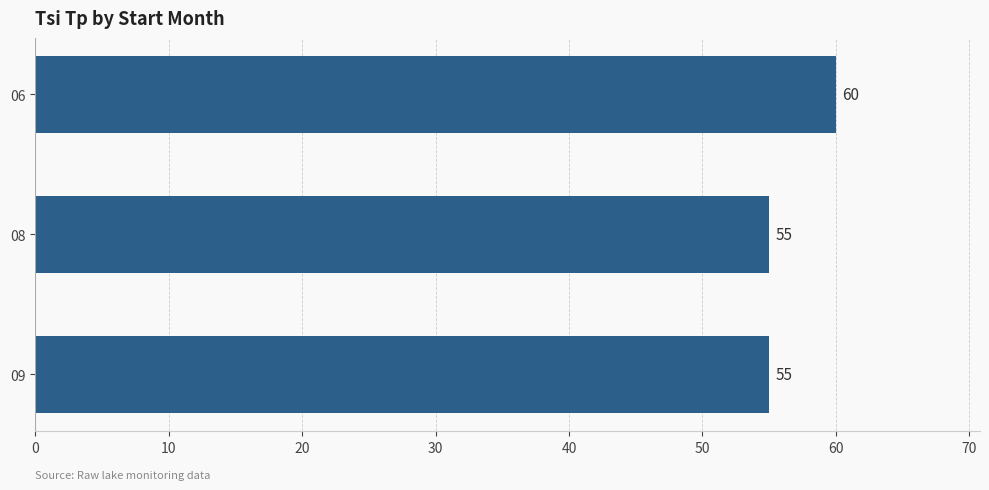

Are the bars grouped side by side (vs. stacked)?

No